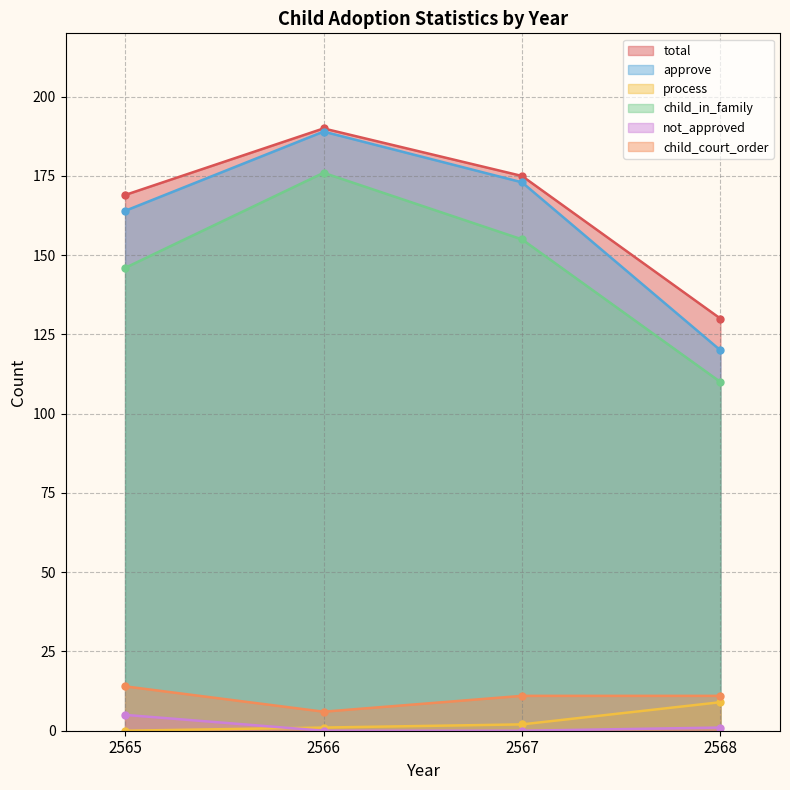

The approve series shows 120 at 2568. True or false?

True